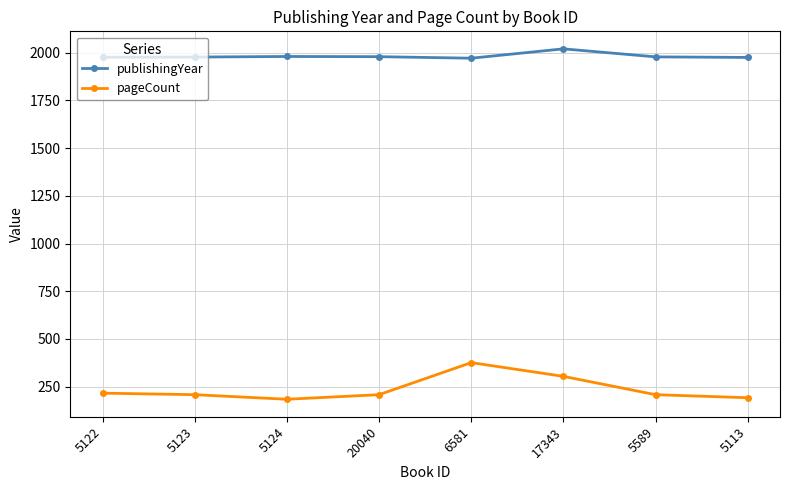

Rank the series by their maximum value, from lowest to highest.

pageCount, publishingYear